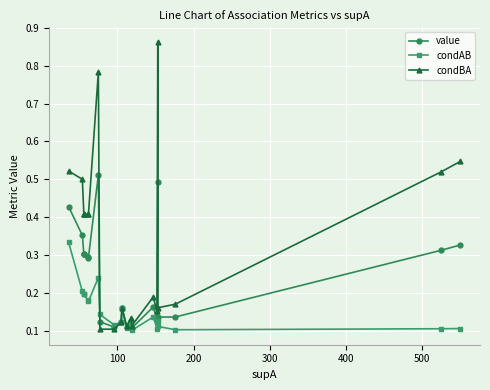

Which series has the largest range (max minus min)?

condBA